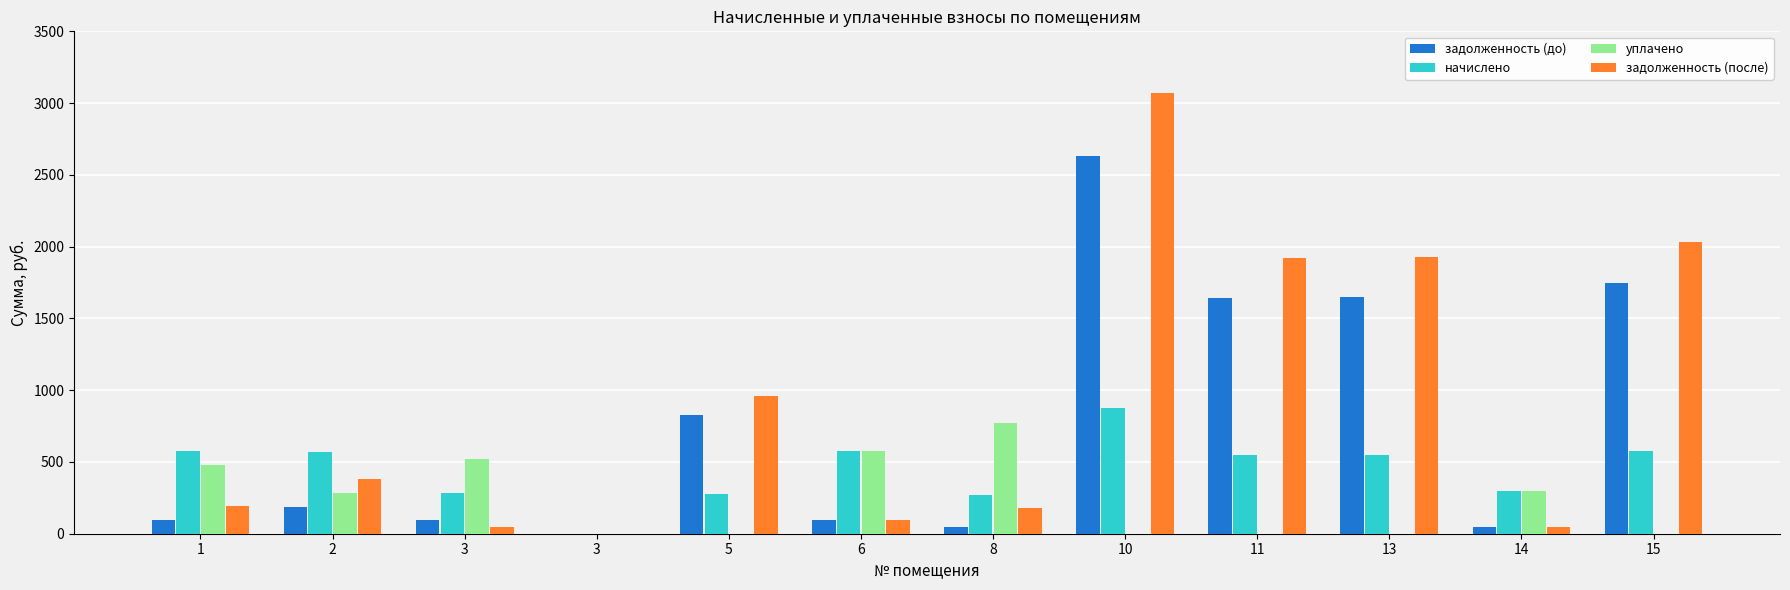

What are all the series names shown in the legend?

задолженность (до), начислено, уплачено, задолженность (после)